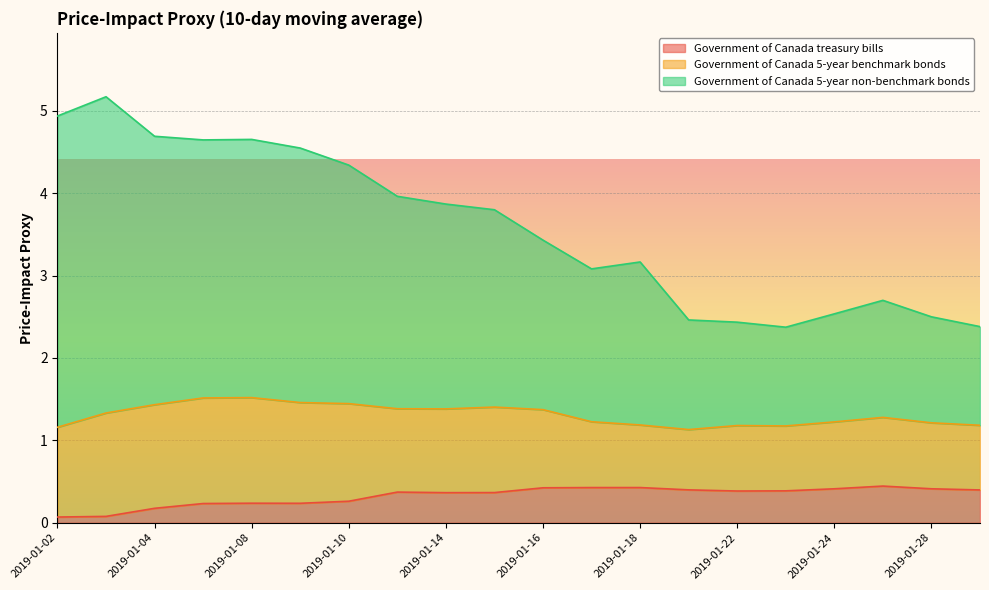

How many lines are shown in the chart?

3